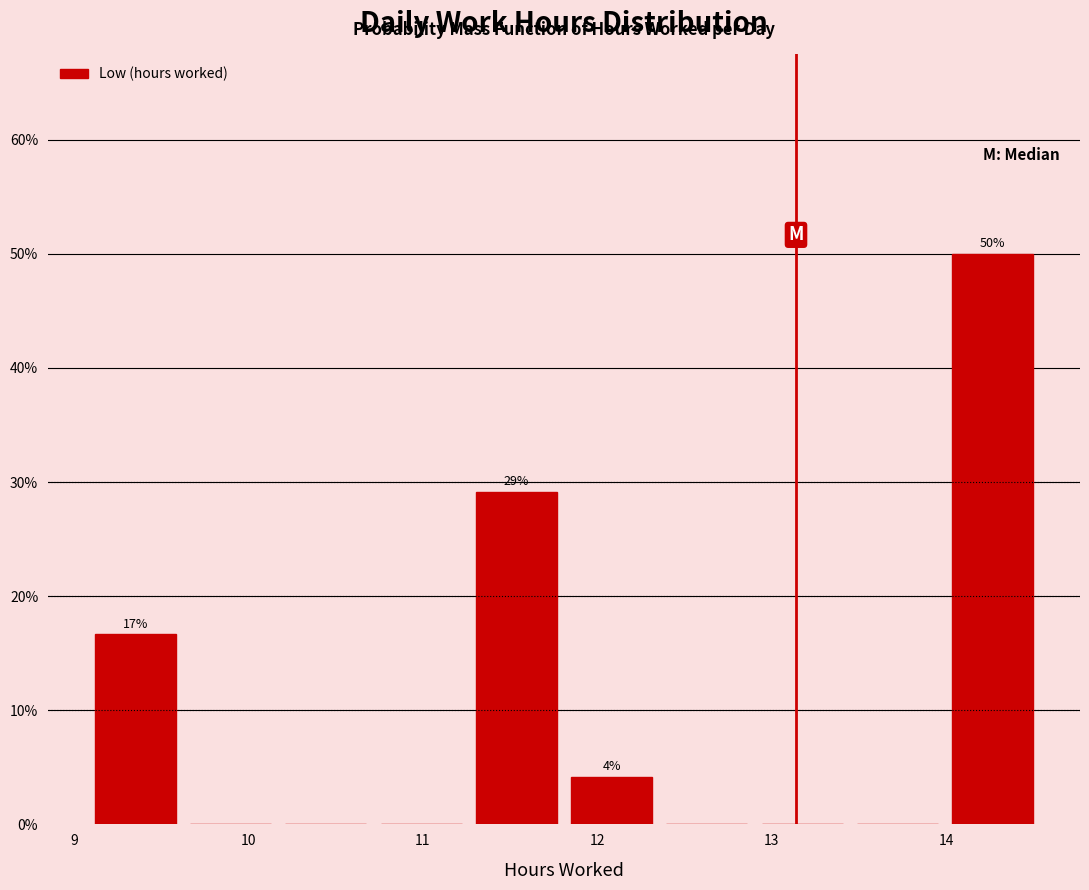

Which range on the x-axis has the tallest bar?

14.0 to 14.5